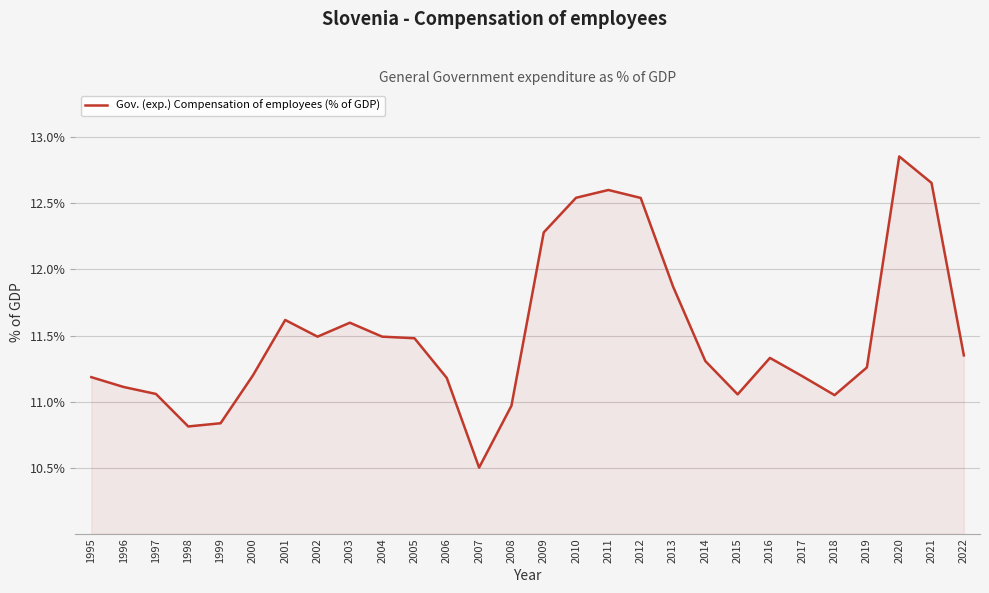

What is the approximate value at 2017?

11.2